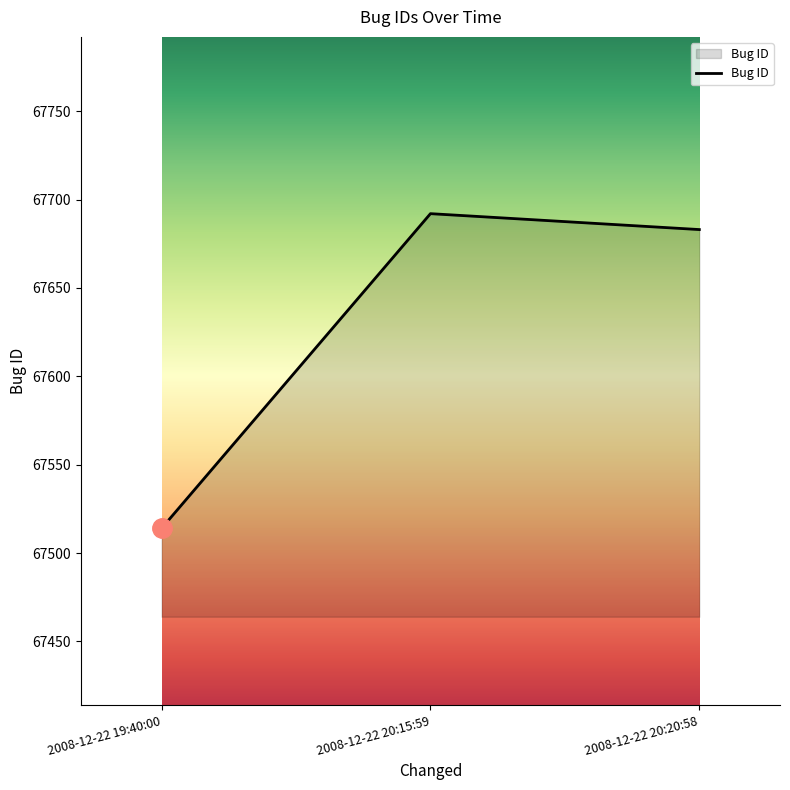

How many values are below 67683?

1